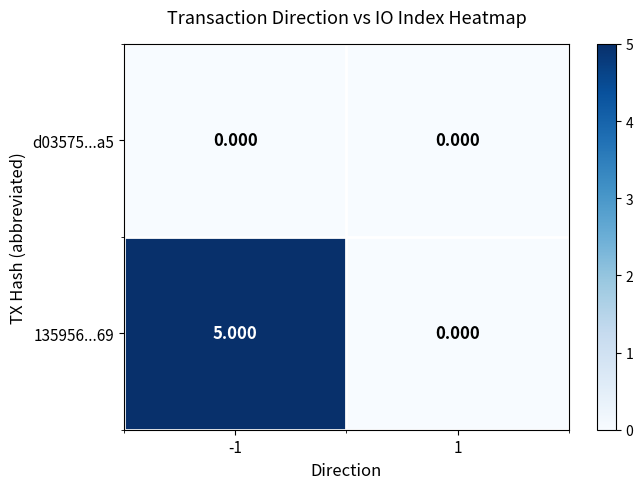

Which series has the largest total across all categories?

135956...69